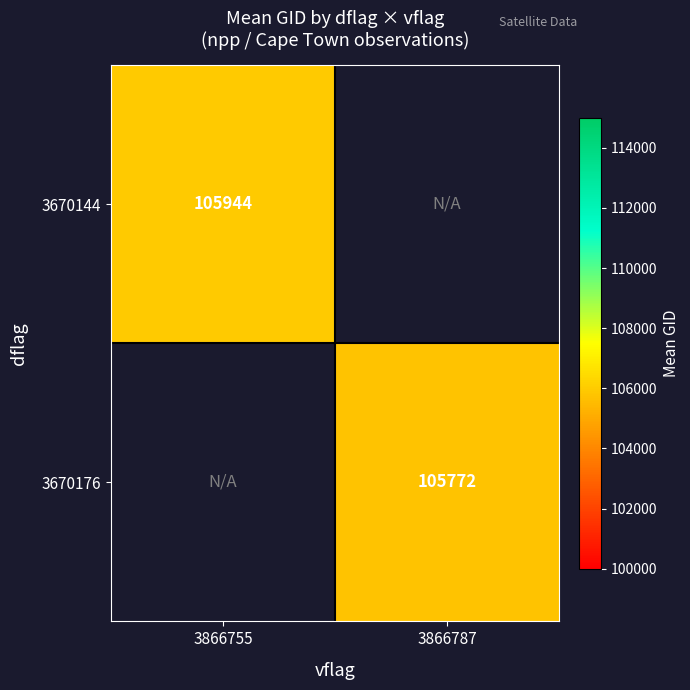

What is the smallest value displayed?

105772.2